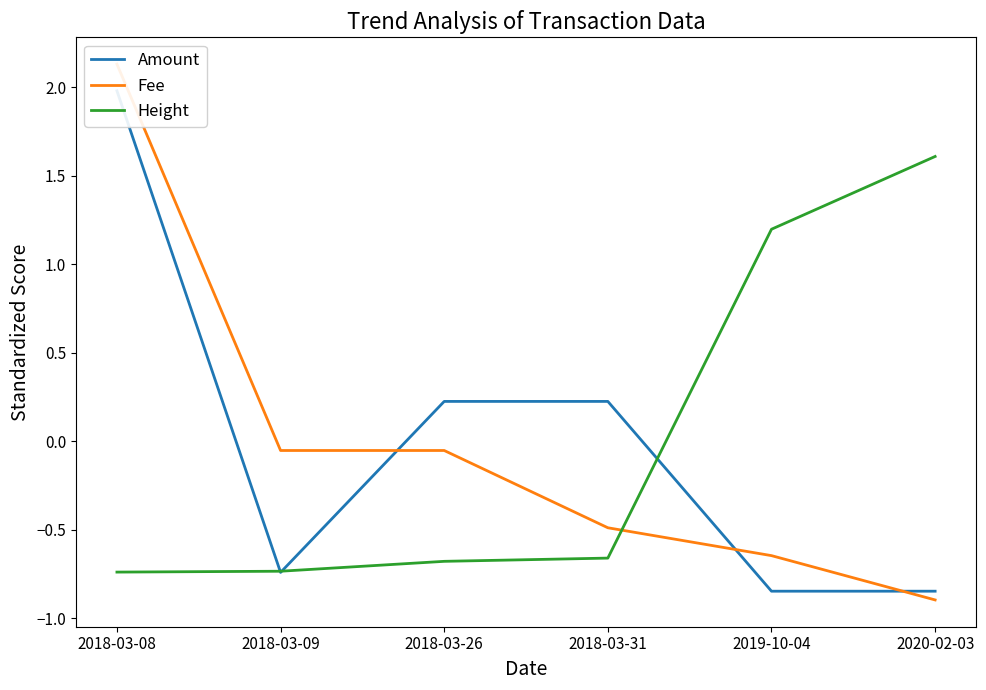

Reading left to right, what are all the values shown in this chart?

Amount: 2018-03-08=2.0	2018-03-09=-0.7	2018-03-26=0.2	2018-03-31=0.2	2019-10-04=-0.8	2020-02-03=-0.8
Fee: 2018-03-08=2.1	2018-03-09=-0.1	2018-03-26=-0.1	2018-03-31=-0.5	2019-10-04=-0.6	2020-02-03=-0.9
Height: 2018-03-08=-0.7	2018-03-09=-0.7	2018-03-26=-0.7	2018-03-31=-0.7	2019-10-04=1.2	2020-02-03=1.6